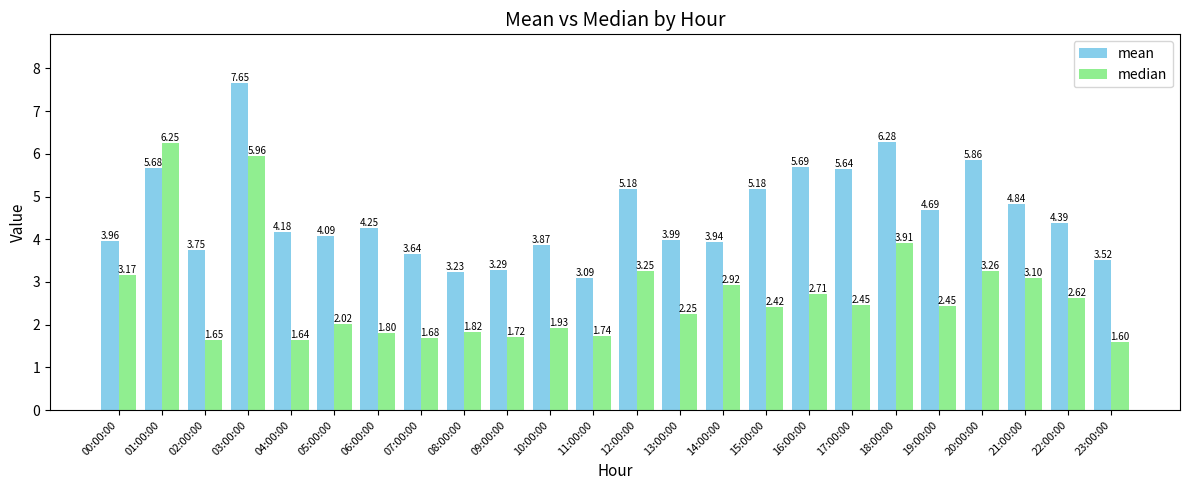

Where is mean nearest to the value 5?

21:00:00